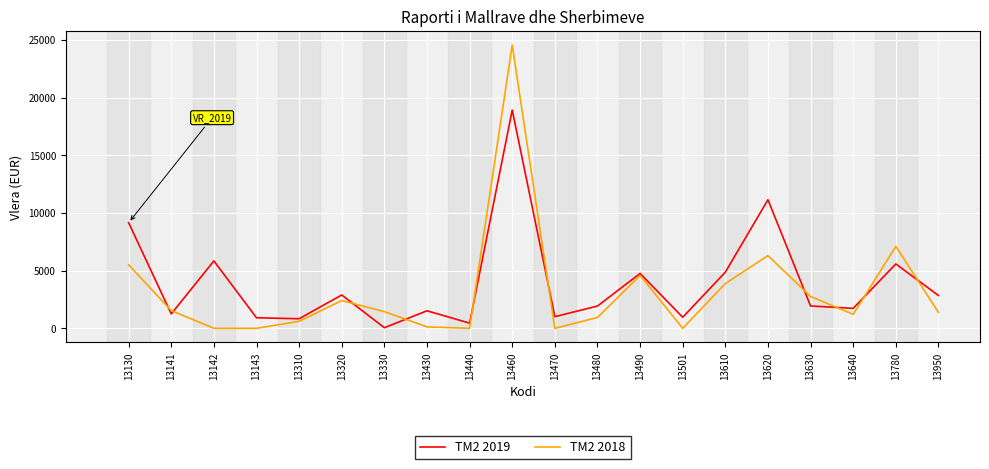

List the series in order of their peak value, lowest first.

TM2 2019, TM2 2018